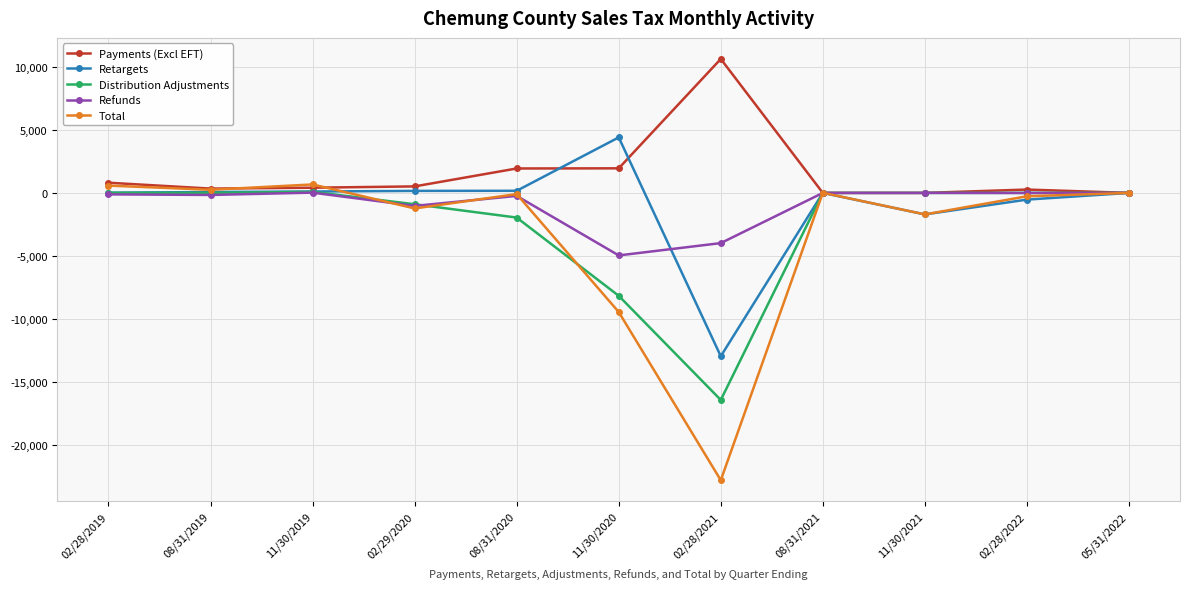

What is the value of the Total point at the 4th from the left?

-1233.2